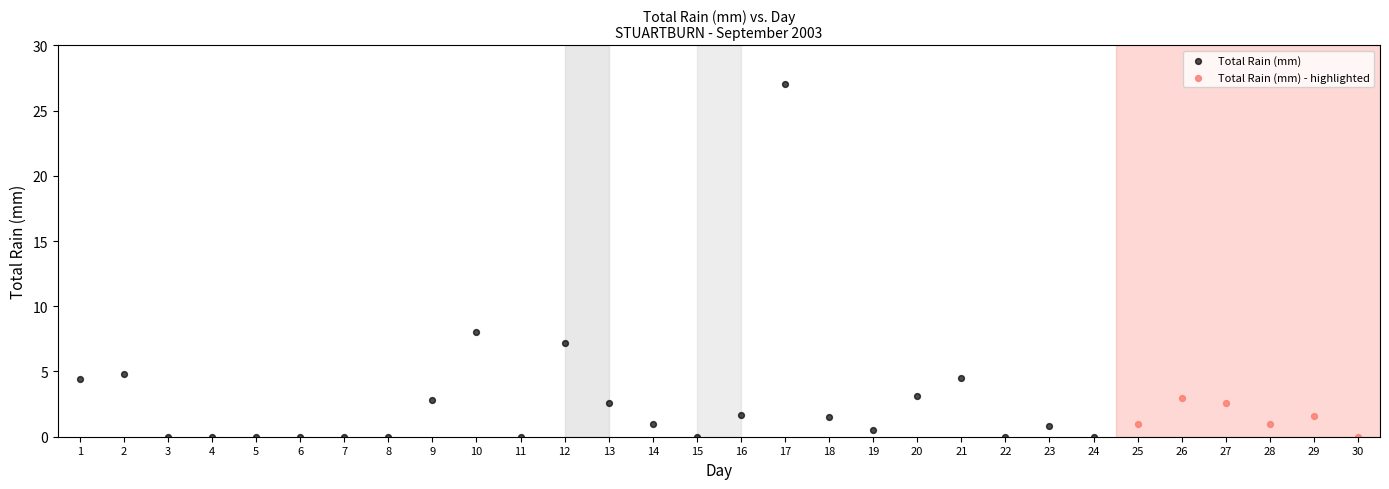

Which series has the widest spread of Y values?

Total Rain (mm)